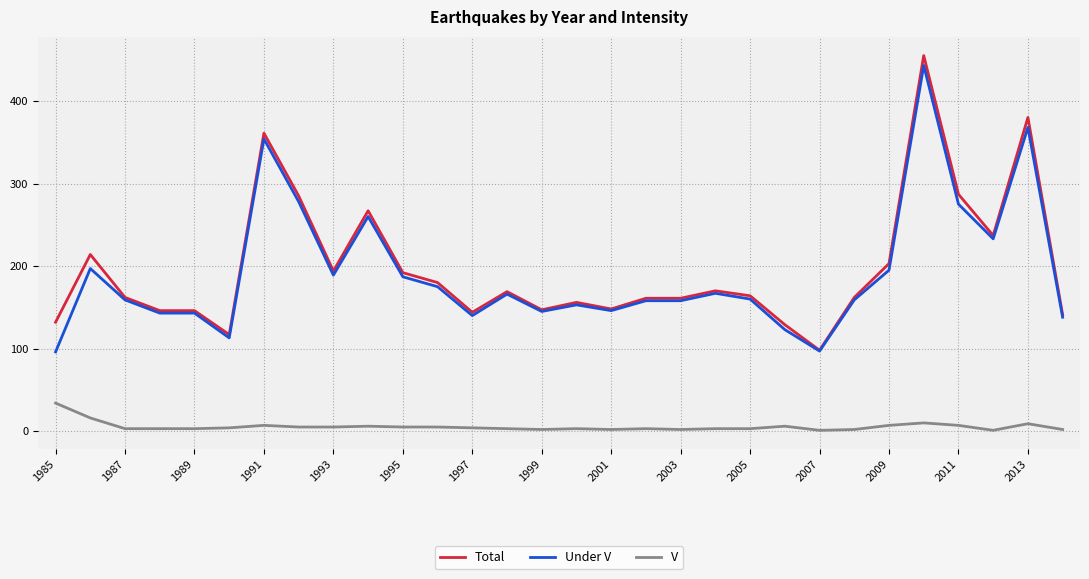

What is the lowest value of the Under V series?

96